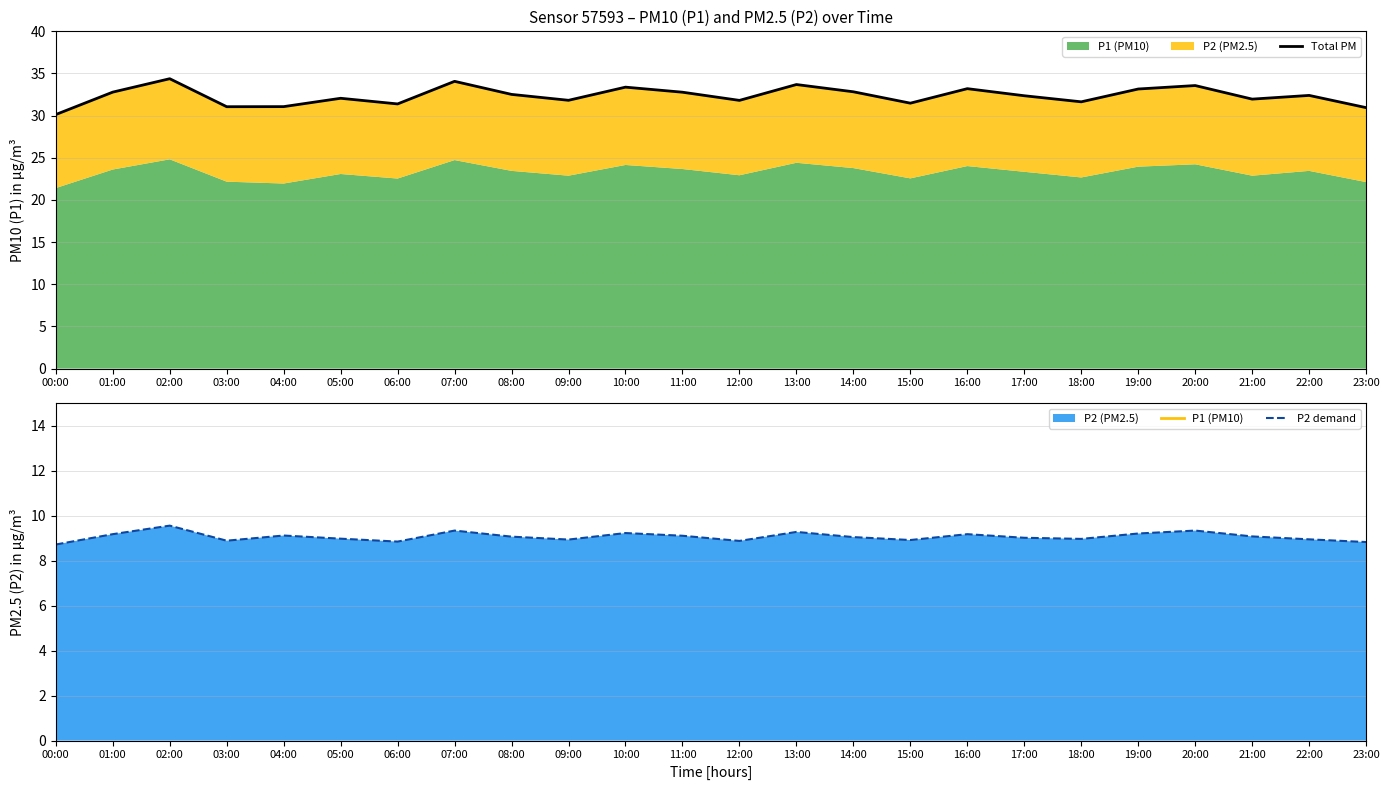

What is the total value across all series at 14:00?

65.7